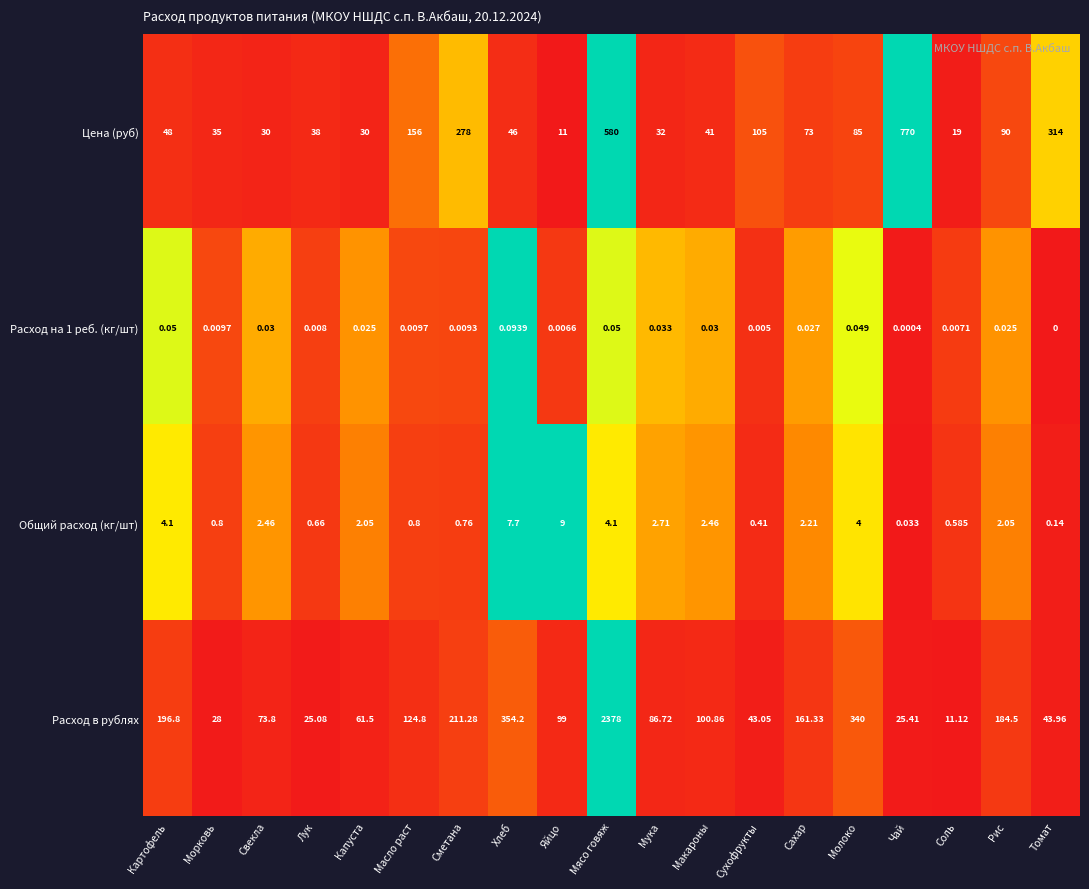

What is the spread (max minus min) of values at Морковь?

35.0